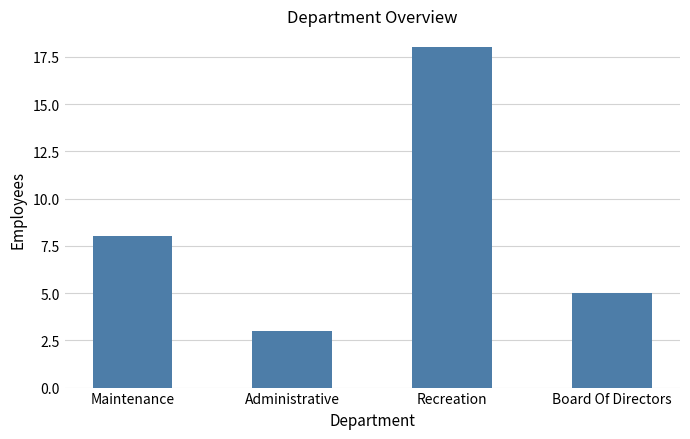

Are the bars grouped side by side (vs. stacked)?

No